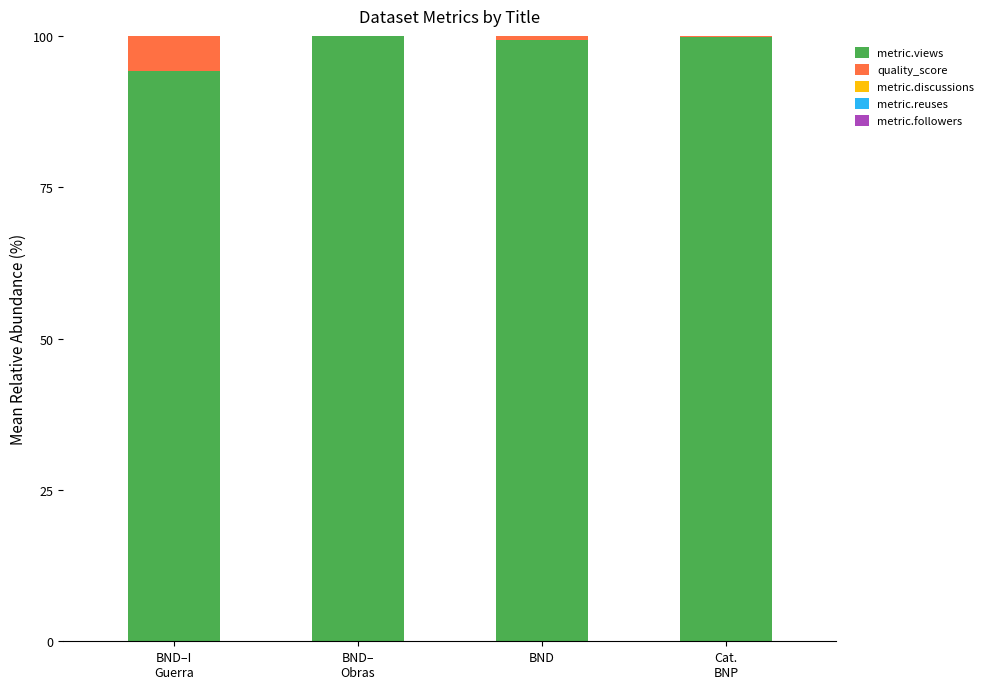

What is the sum of all metric.views values?

393.2